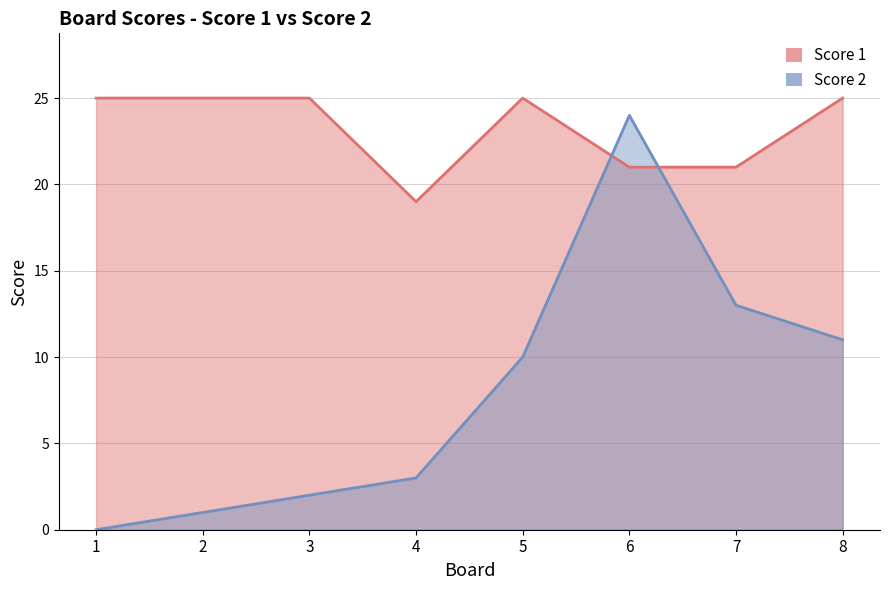

What is the difference between the Score 2 values at 7 and 3?

11